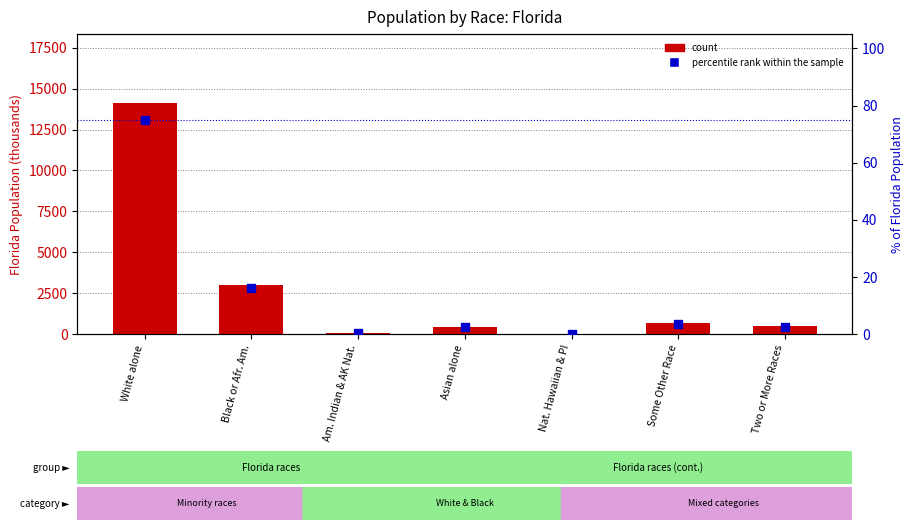

What are all the series names shown in the legend?

count, percentile rank within the sample